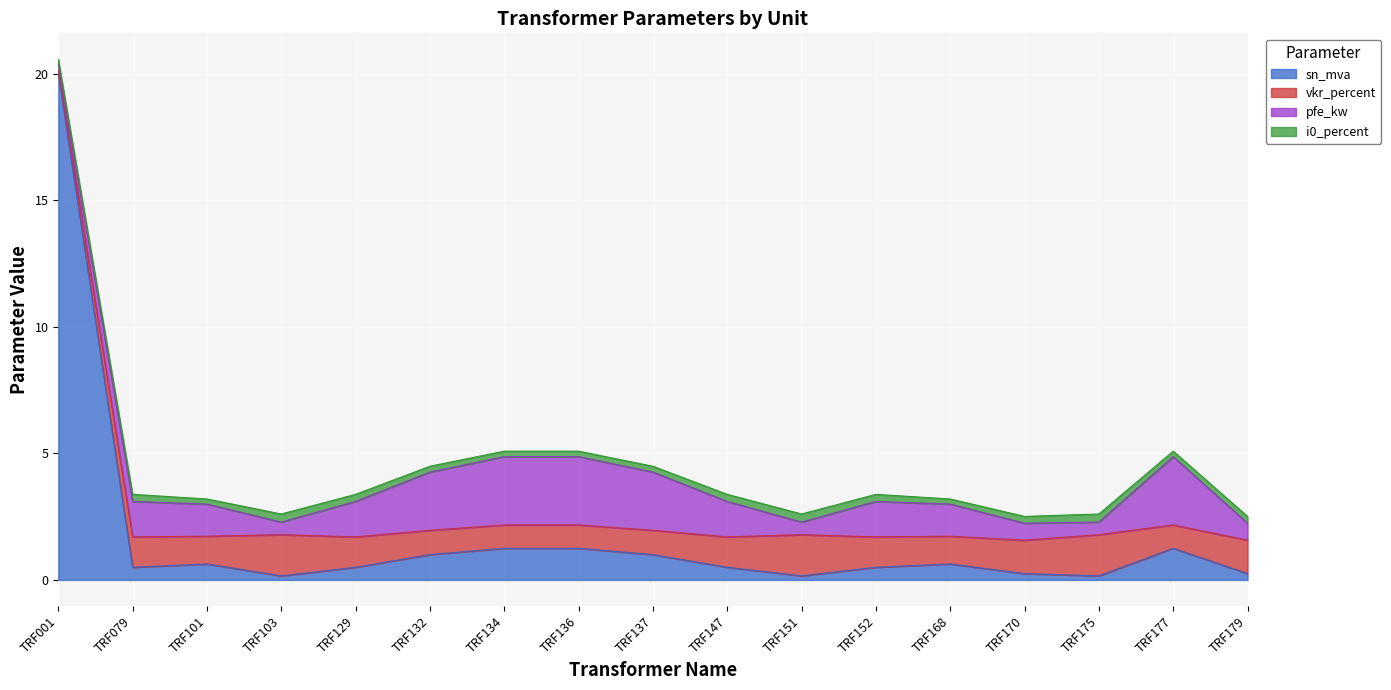

Count the number of data series in this chart.

4